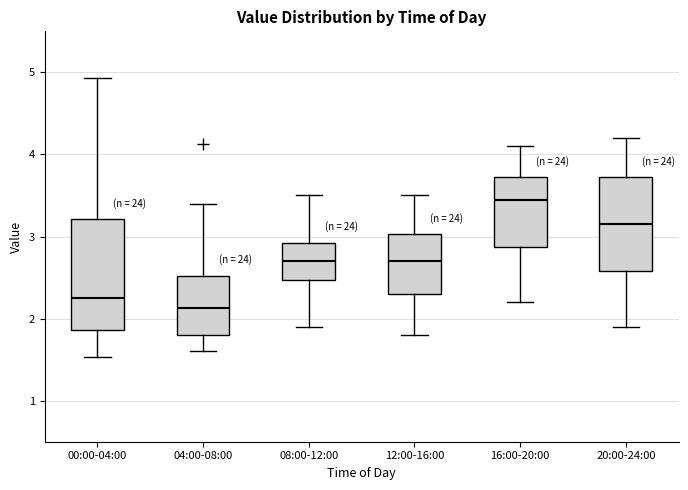

Reading left to right, read every box against the y-axis: the position of its median line, the range the box covers, and the ends of its whiskers. The values are not printed on the chart, so give them approximately, as read against the axis.

00:00-04:00: median 2.3, box 1.9 to 3.2, whiskers 1.5 to 4.9
04:00-08:00: median 2.1, box 1.8 to 2.5, whiskers 1.6 to 3.4
08:00-12:00: median 2.7, box 2.5 to 2.9, whiskers 1.9 to 3.5
12:00-16:00: median 2.7, box 2.3 to 3.0, whiskers 1.8 to 3.5
16:00-20:00: median 3.5, box 2.9 to 3.7, whiskers 2.2 to 4.1
20:00-24:00: median 3.2, box 2.6 to 3.7, whiskers 1.9 to 4.2